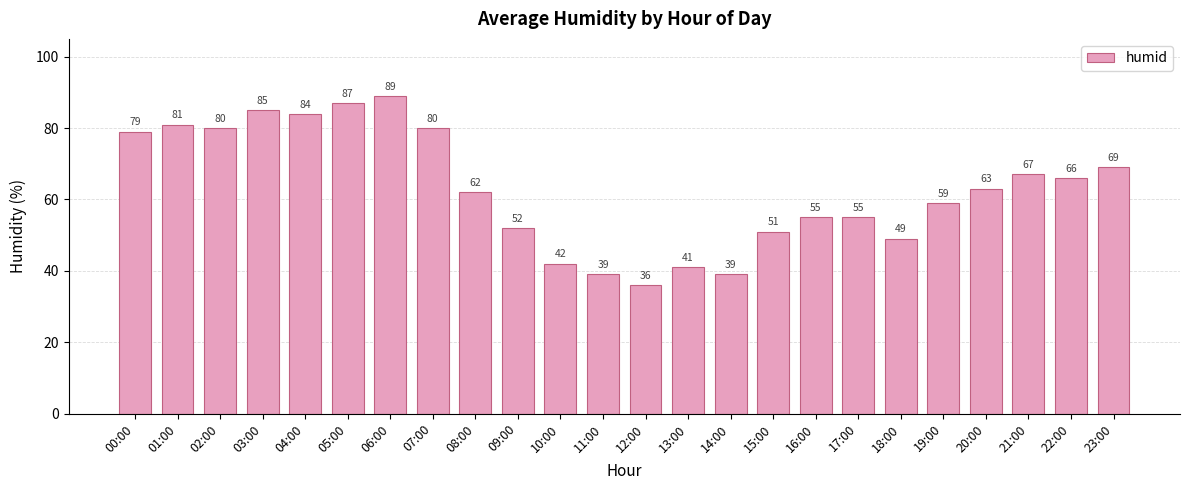

What is the average value?

63